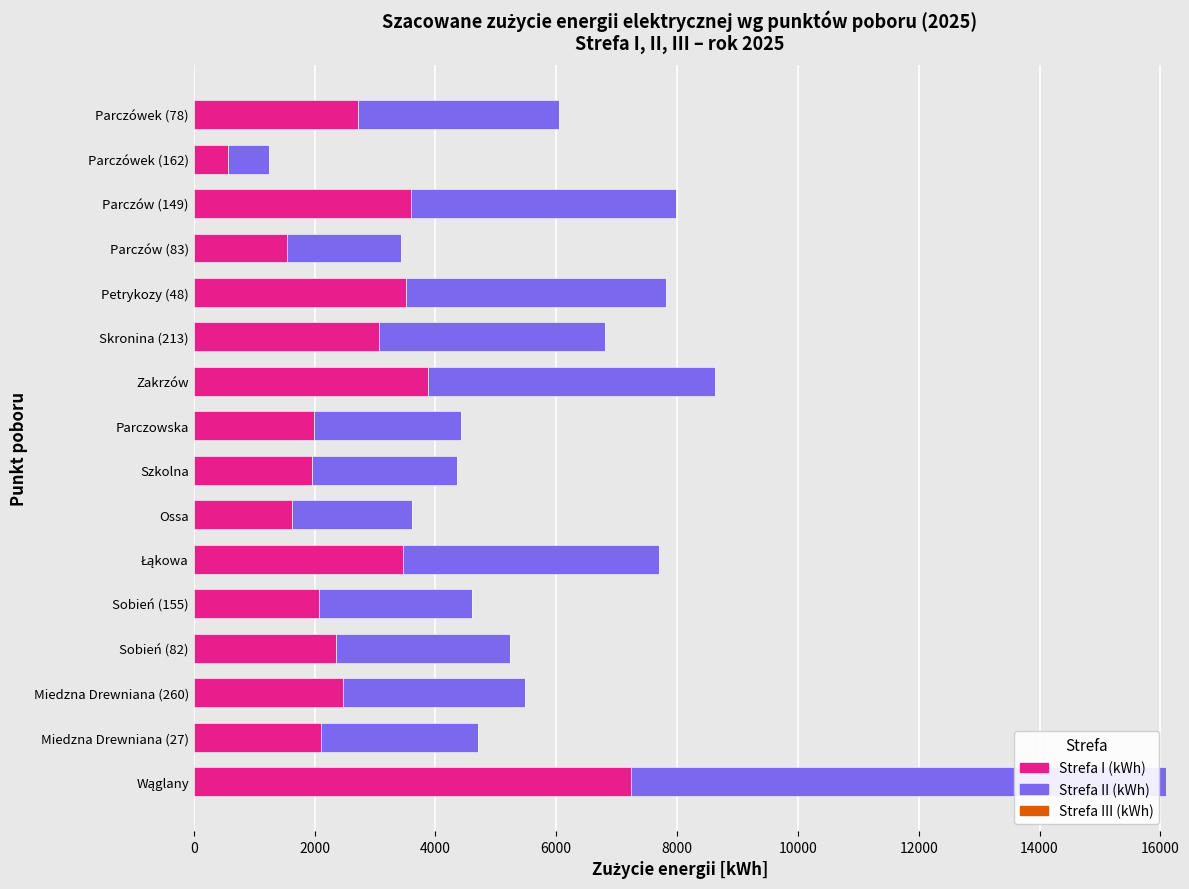

What is the difference between the maximum and second lowest values in the Strefa I (kWh) series?

5696